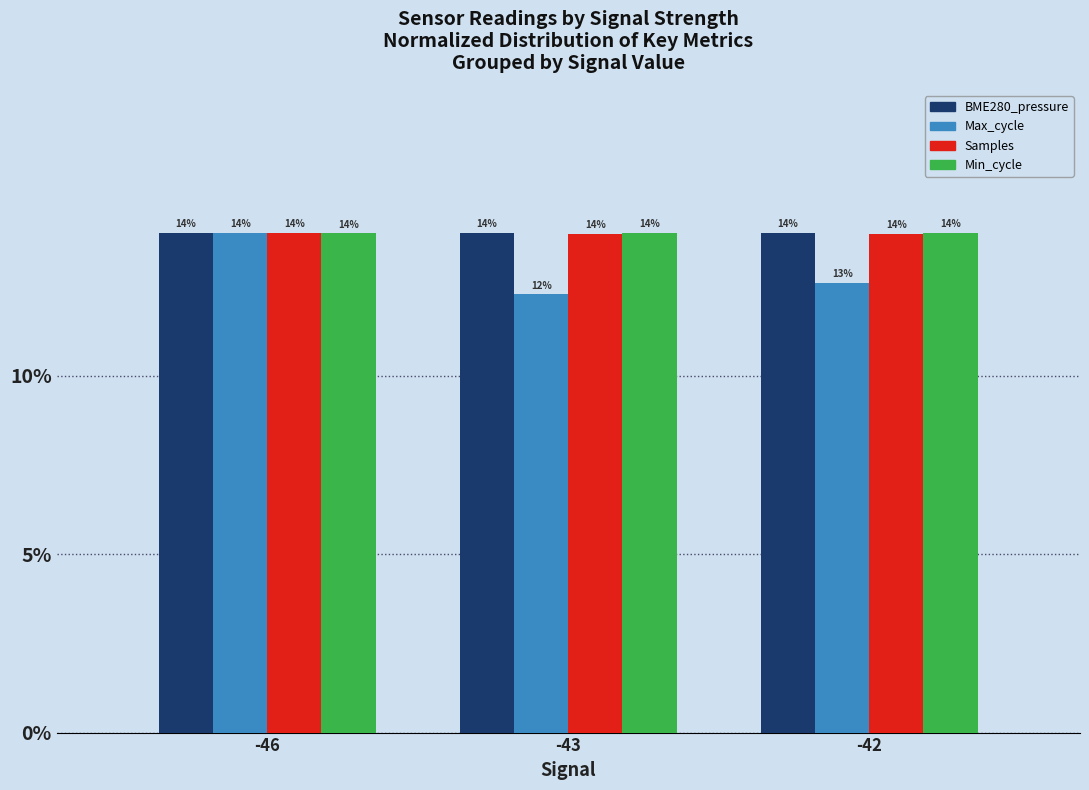

What is the difference between the Max_cycle values at -43 and -46?

1.7